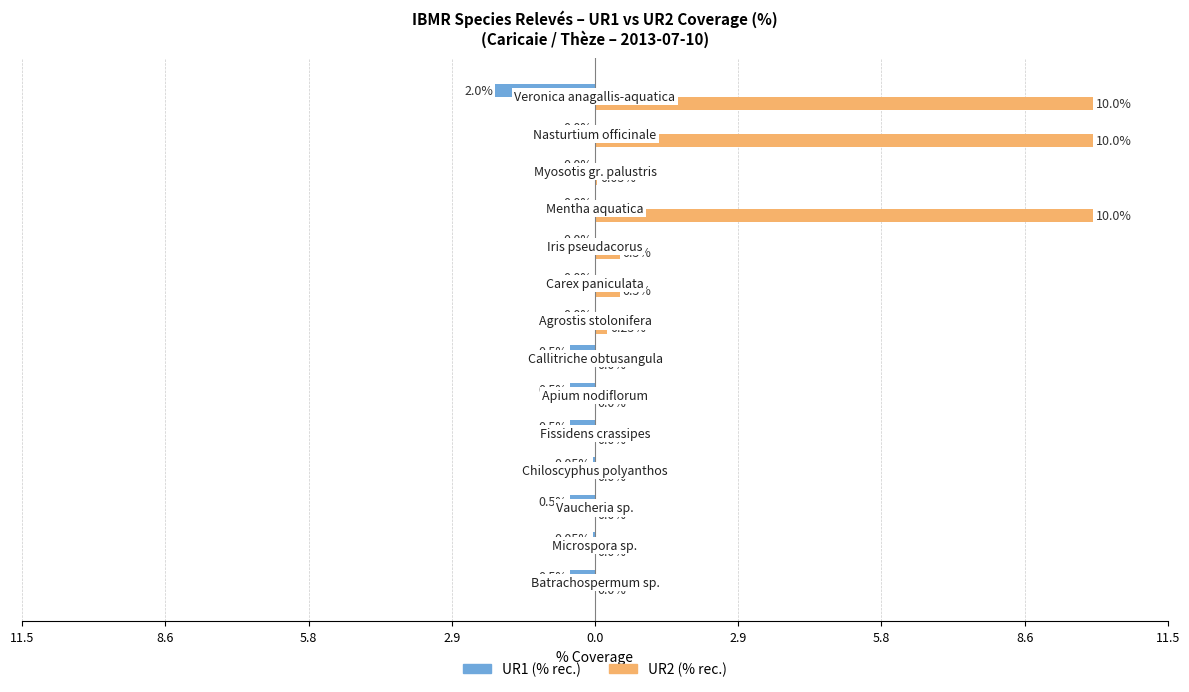

What are all the series names shown in the legend?

UR1 (% rec.), UR2 (% rec.)